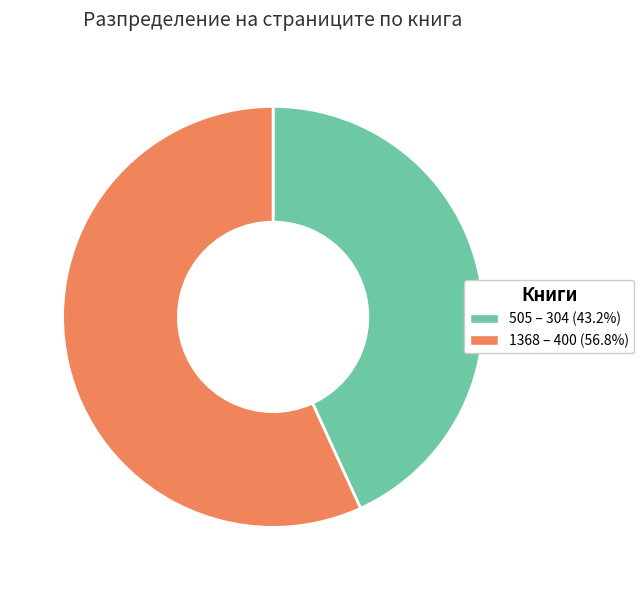

How many segments does this pie chart have?

2